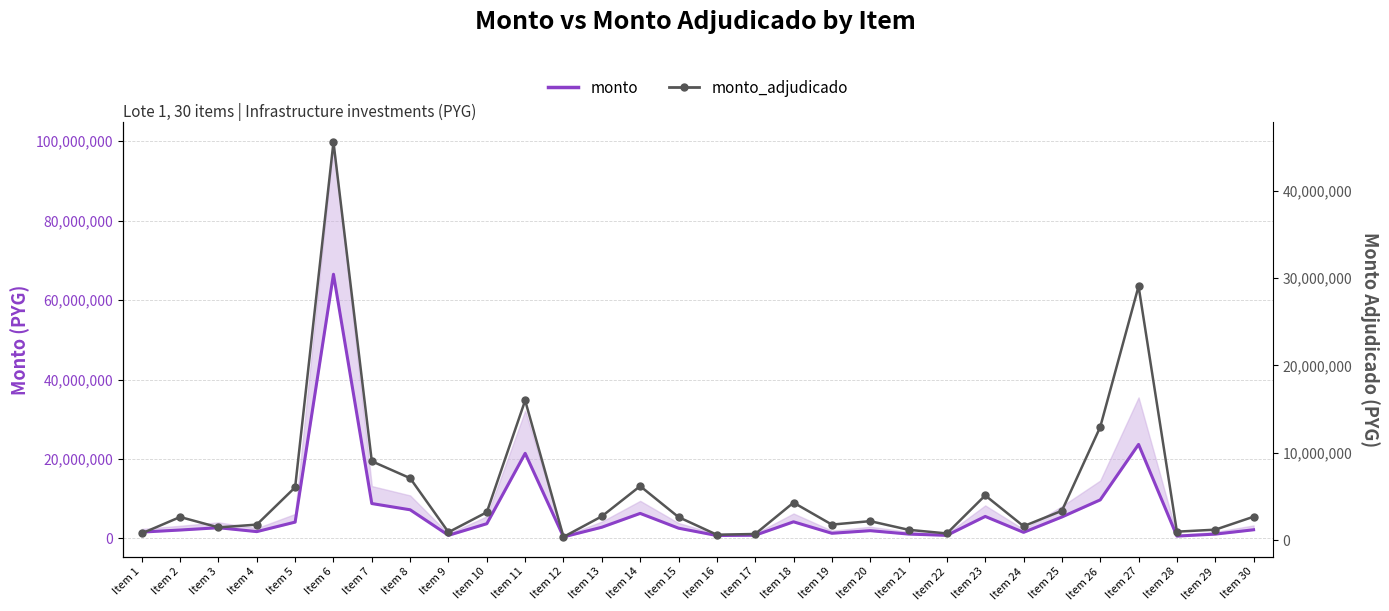

Reading left to right, transcribe all the data shown in this chart.

monto: 1604623	2126765	2706444	1726000	4118972	66512138	8793450	7222072	794716	3718988	21430807	397122	2831224	6311680	2591421	742998	816000	4192824	1308006	1965326	1110000	784000	5546672	1542666	5412160	9718790	23678033	601625	1095076	2191740
monto_adjudicado: 774000	2650000	1460000	1780000	6045000	45544400	9030000	7092800	910000	3198000	15984000	374000	2728000	6184750	2640000	621000	708000	4296000	1780200	2175800	1186800	768000	5120000	1598000	3363750	12950000	29060400	972000	1200000	2682000